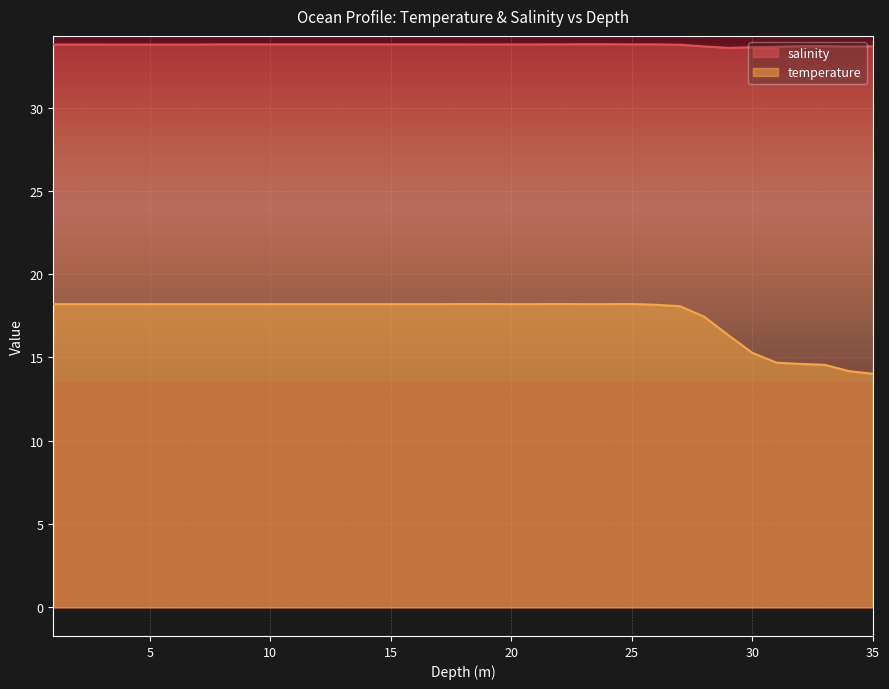

At how many categories does at least one series exceed 31?

35